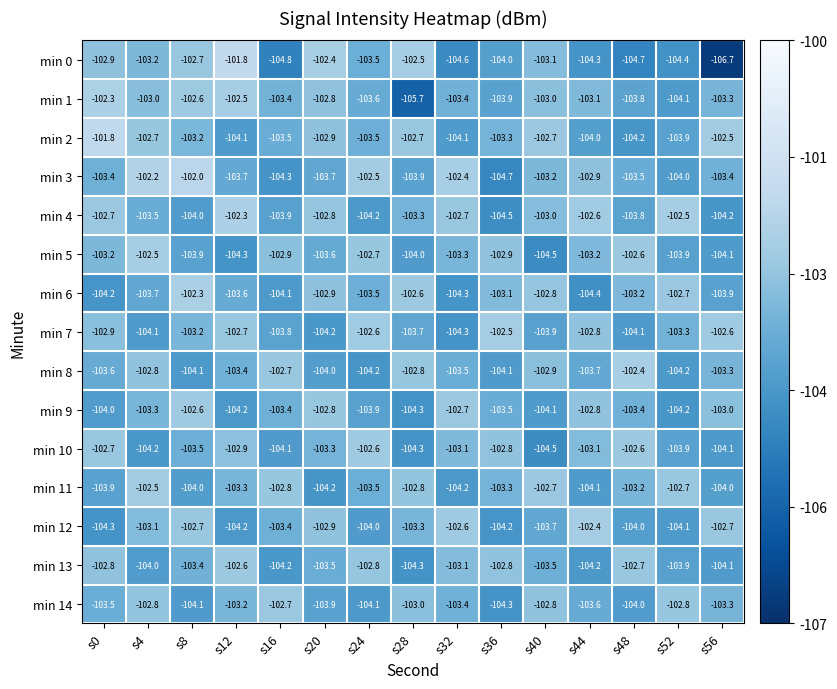

What is the approximate value of min 12 at s12?

-104.2